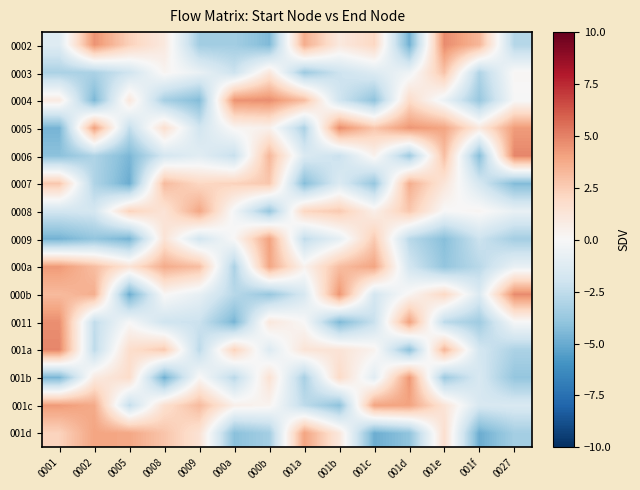

At which category is the sum across all series the highest?

001e